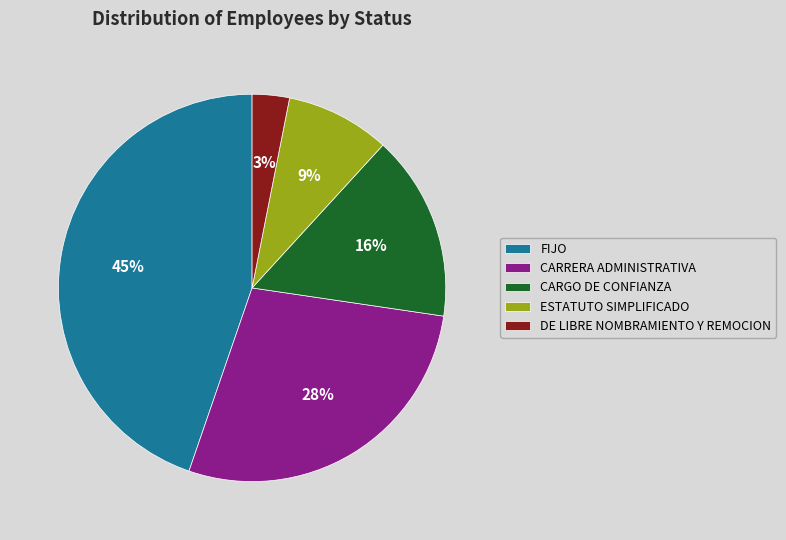

What percentage is the FIJO slice, to the nearest percent?

45%